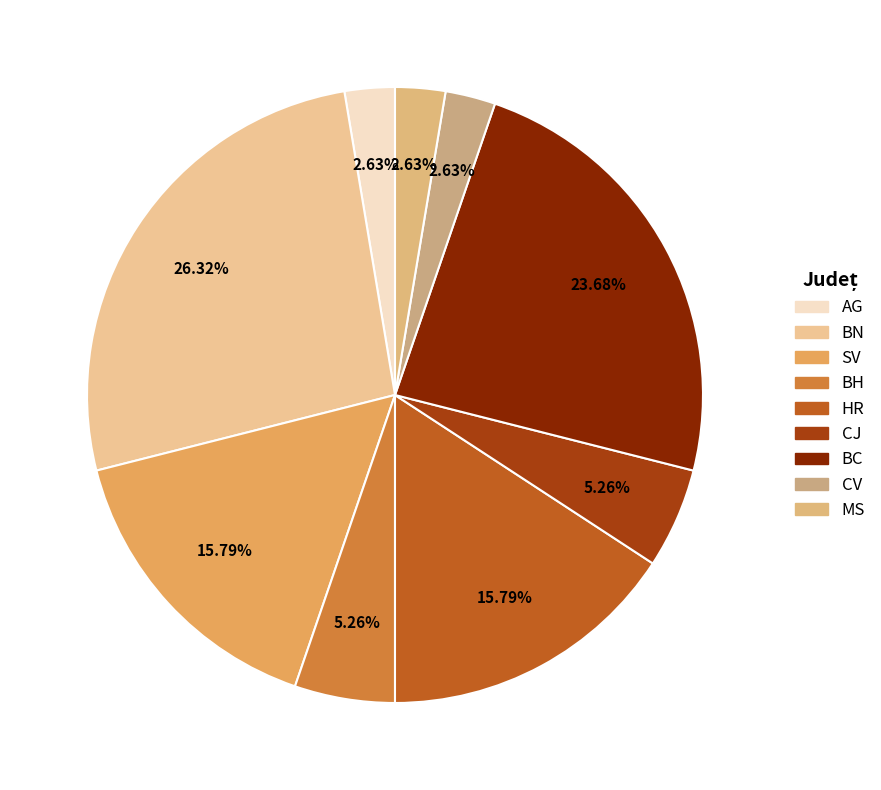

Rank the categories by value from highest to lowest.

BN, BC, SV, HR, BH, CJ, AG, CV, MS